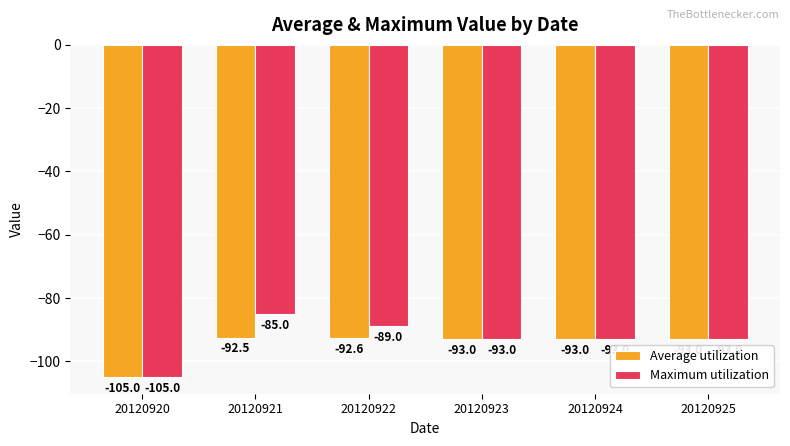

What is the approximate value of Average utilization at 20120921?

-92.5